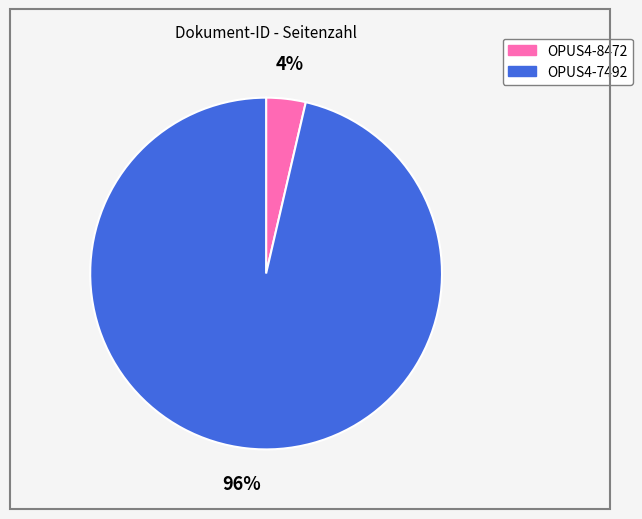

What percentage is the OPUS4-7492 slice, to the nearest percent?

96%